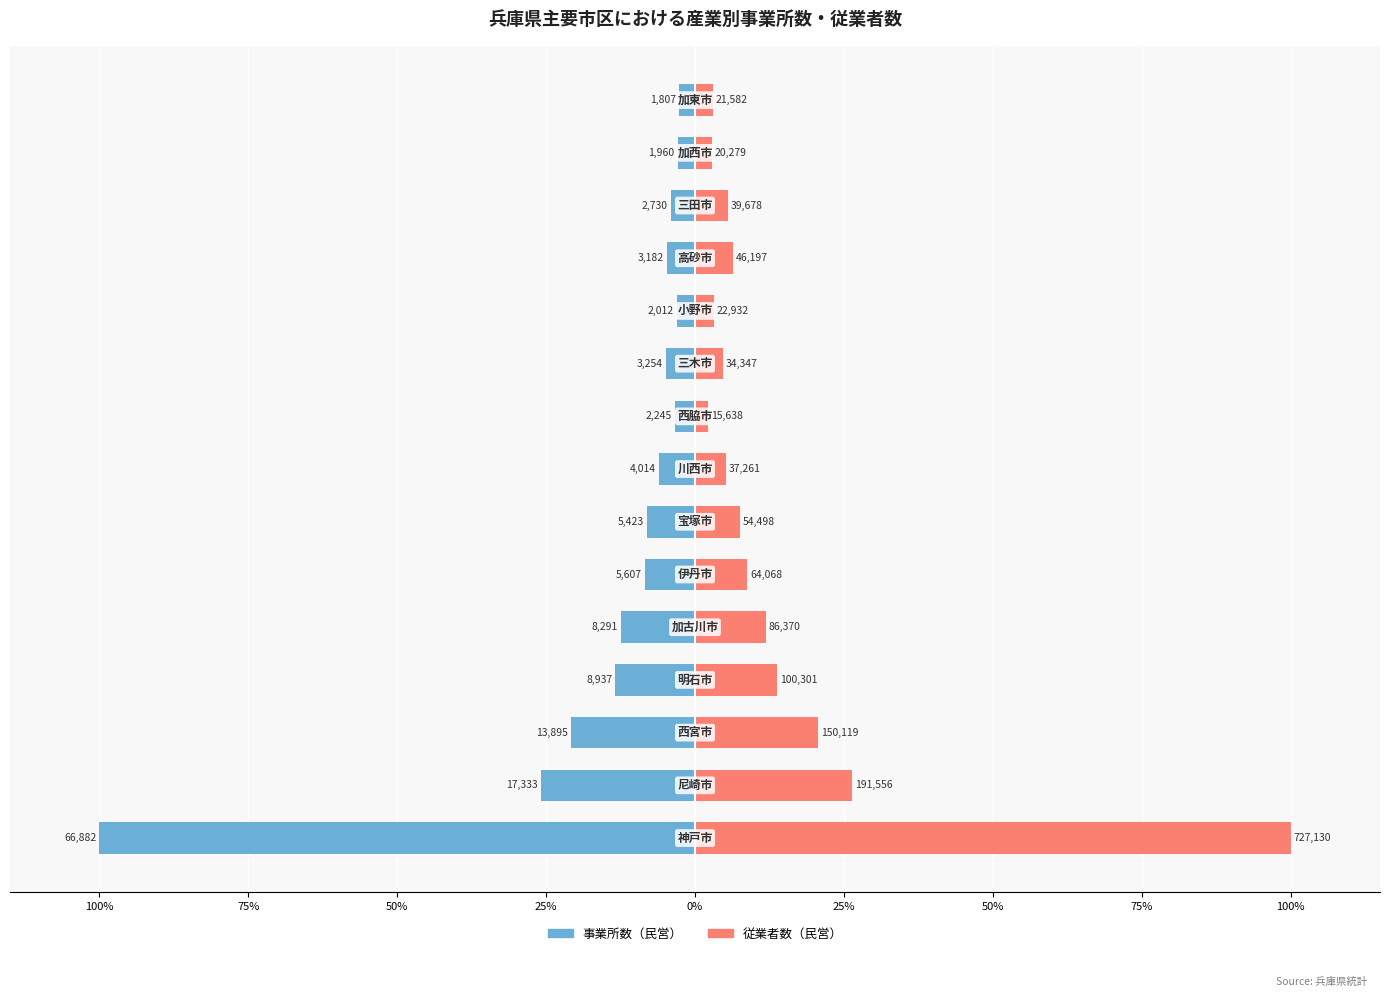

List the series in order of their overall mean, highest first.

従業者数（民営）, 事業所数（民営）